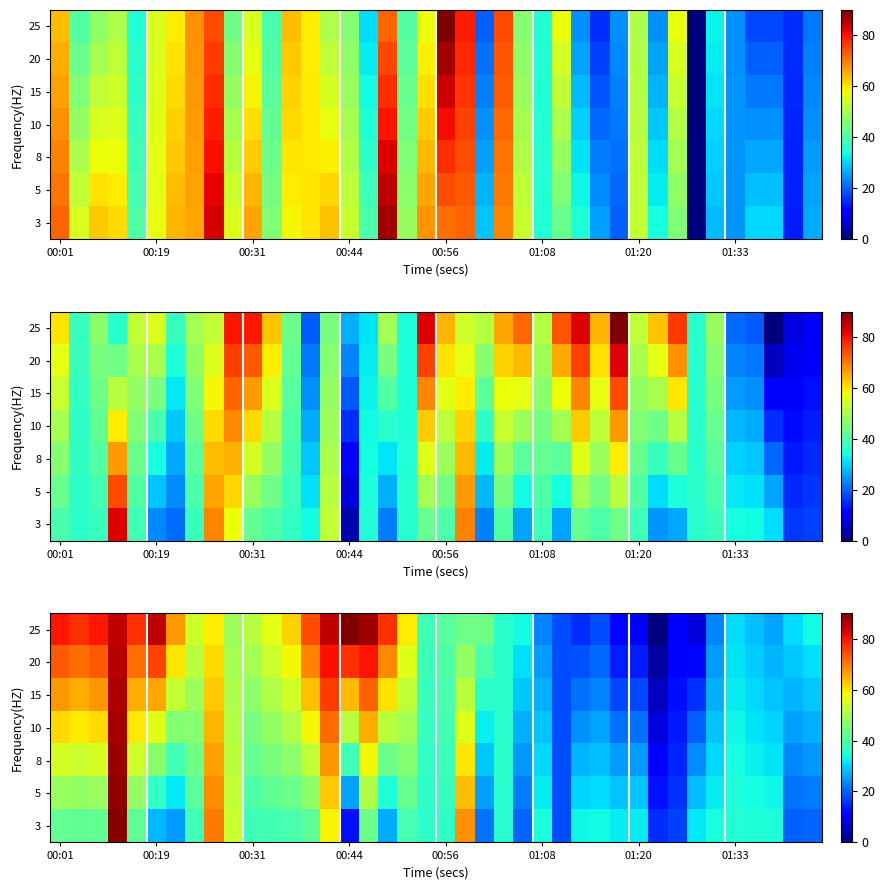

List the series in order of their peak value, highest first.

25, 3, 5, 8, 10, 15, 20